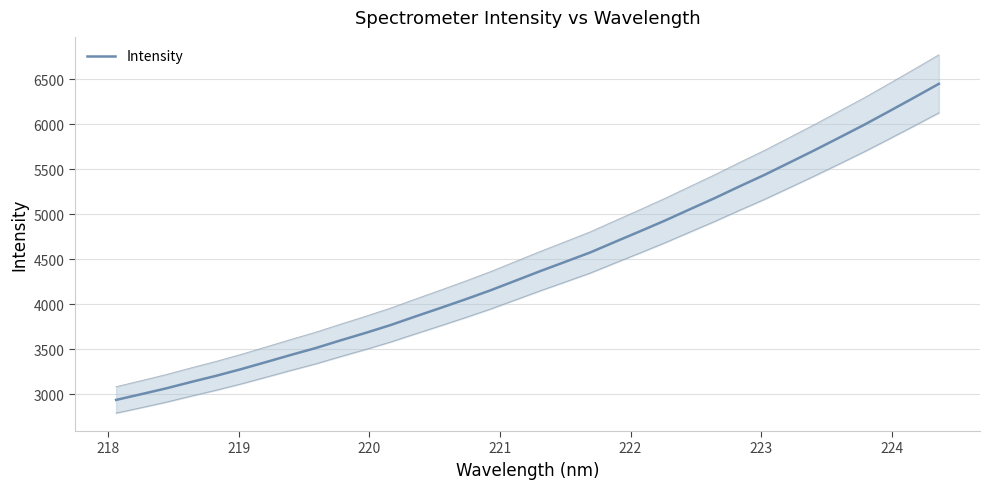

Does the chart have visible grid lines?

Yes